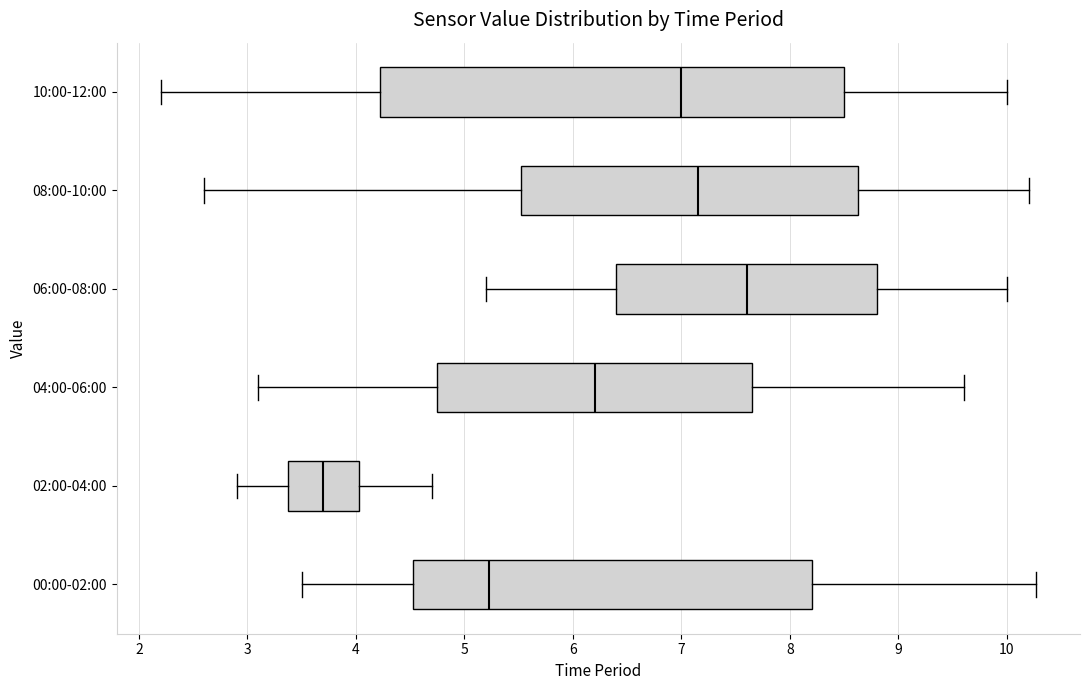

Reading bottom to top, read every box against the x-axis: the position of its median line, the range the box covers, and the ends of its whiskers. The values are not printed on the chart, so give them approximately, as read against the axis.

00:00-02:00: median 5.2, box 4.5 to 8.2, whiskers 3.5 to 10.3
02:00-04:00: median 3.7, box 3.4 to 4.0, whiskers 2.9 to 4.7
04:00-06:00: median 6.2, box 4.8 to 7.7, whiskers 3.1 to 9.6
06:00-08:00: median 7.6, box 6.4 to 8.8, whiskers 5.2 to 10.0
08:00-10:00: median 7.2, box 5.5 to 8.6, whiskers 2.6 to 10.2
10:00-12:00: median 7.0, box 4.2 to 8.5, whiskers 2.2 to 10.0